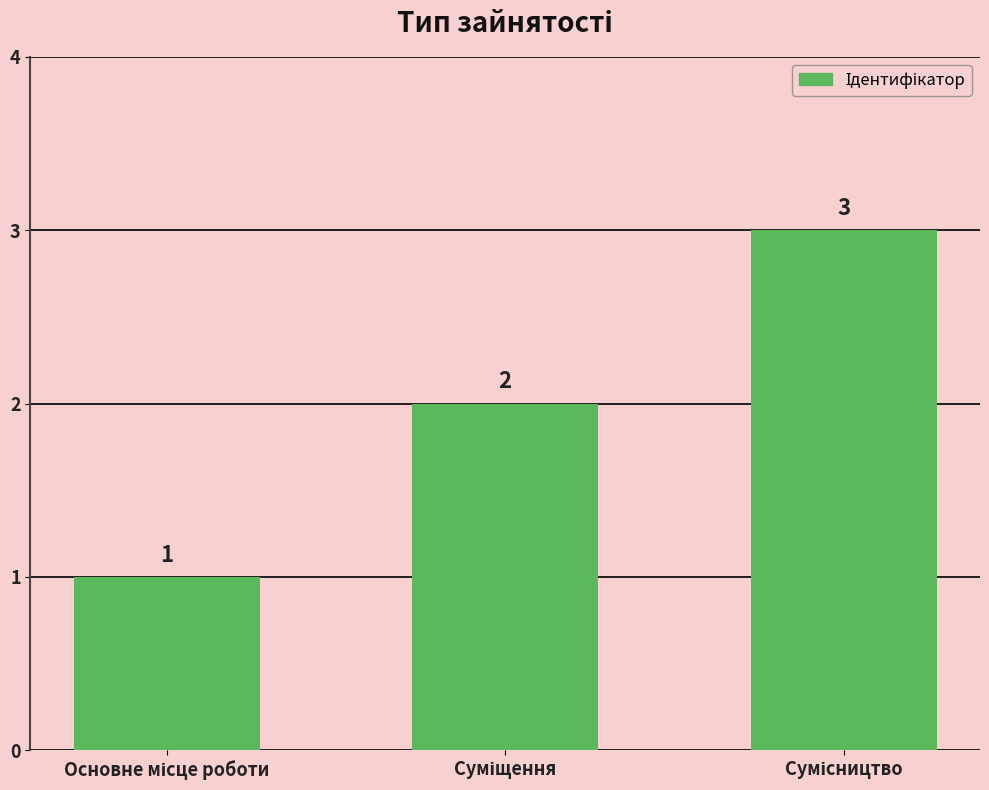

How many values are between 1 and 3?

3